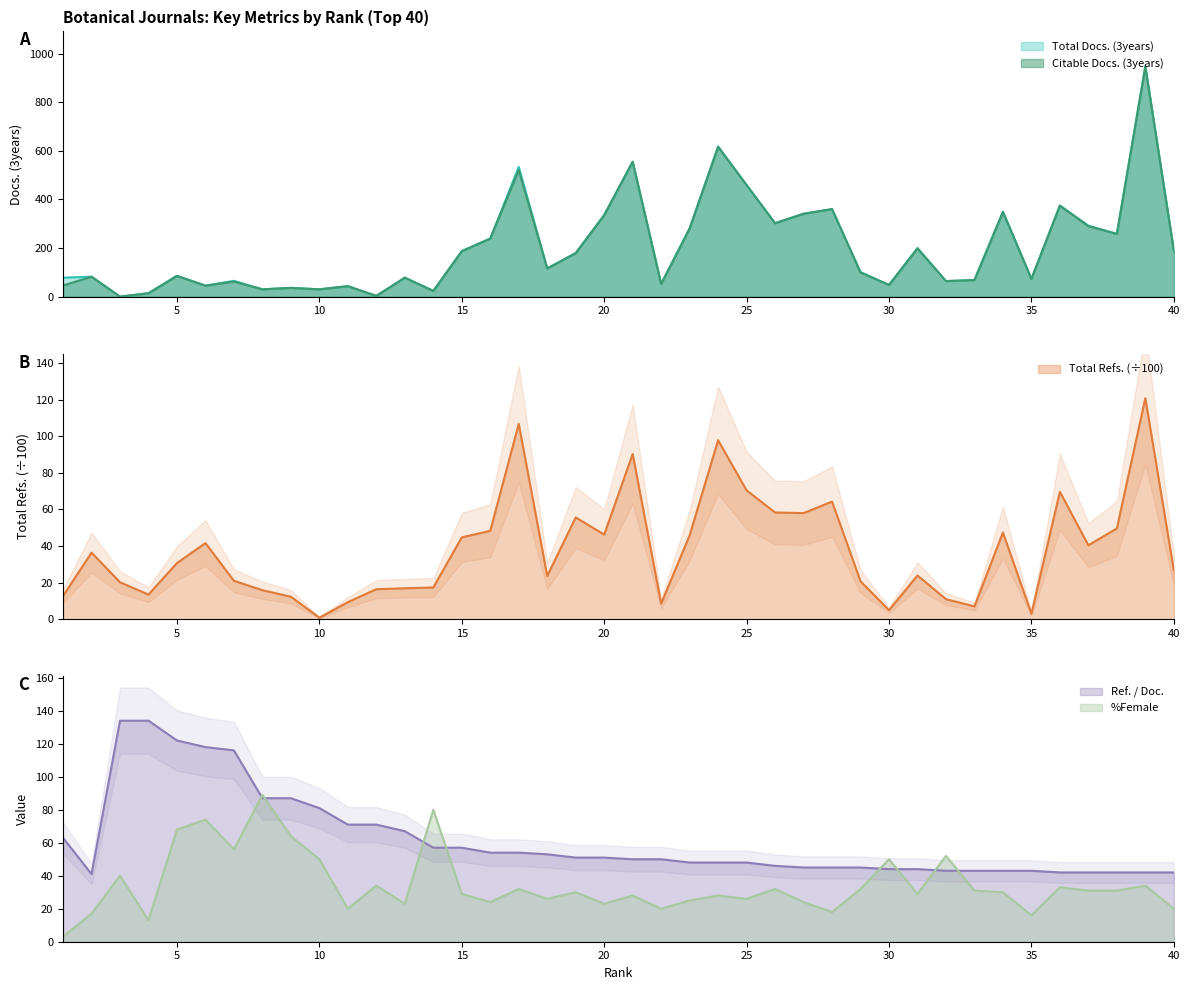

What is the maximum value shown in the chart?

949.0